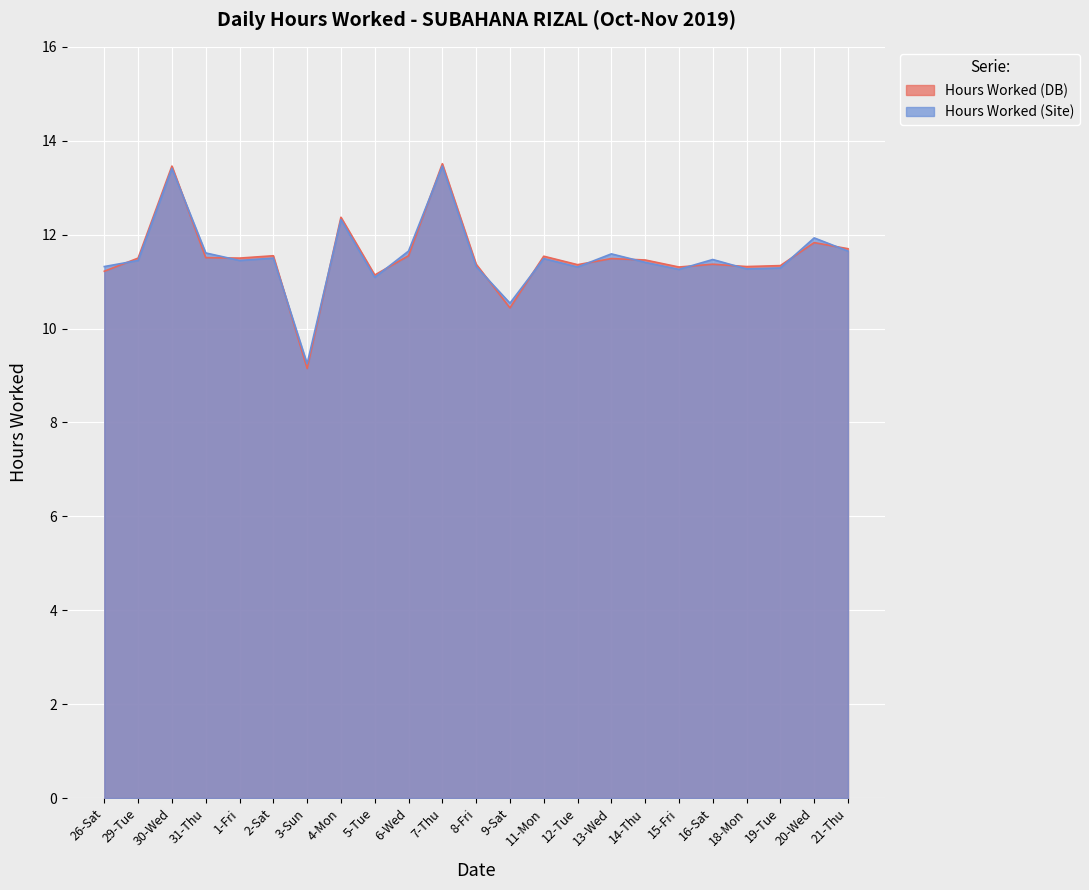

Reading left to right, extract all data points from this chart.

26-Sat=11.2	29-Tue=11.5	30-Wed=13.5	31-Thu=11.5	1-Fri=11.5	2-Sat=11.6	3-Sun=9.2	4-Mon=12.4	5-Tue=11.1	6-Wed=11.6	7-Thu=13.5	8-Fri=11.4	9-Sat=10.4	11-Mon=11.5	12-Tue=11.4	13-Wed=11.5	14-Thu=11.5	15-Fri=11.3	16-Sat=11.4	18-Mon=11.3	19-Tue=11.3	20-Wed=11.8	21-Thu=11.7